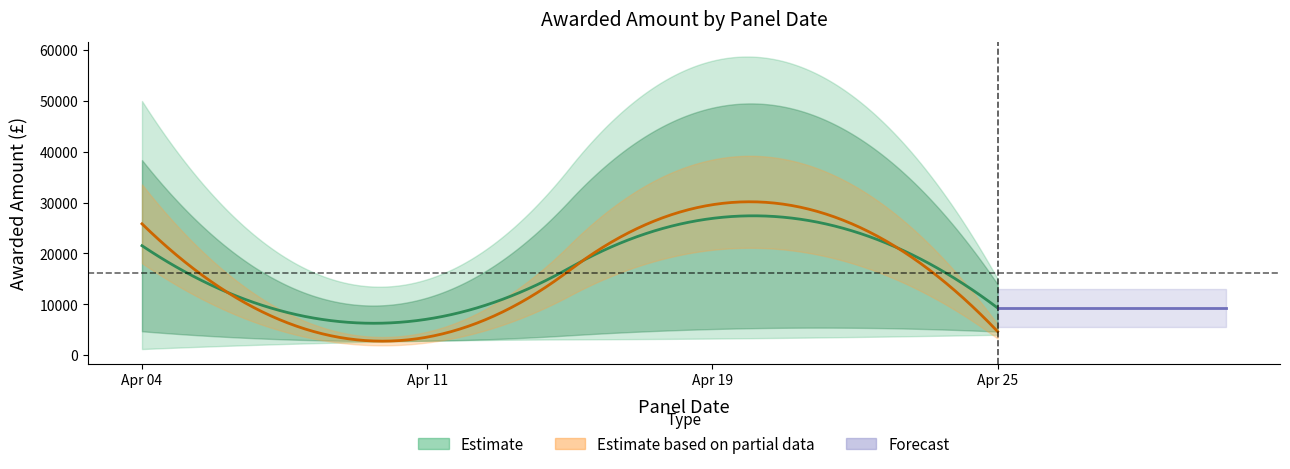

How many values are below 13702?

17